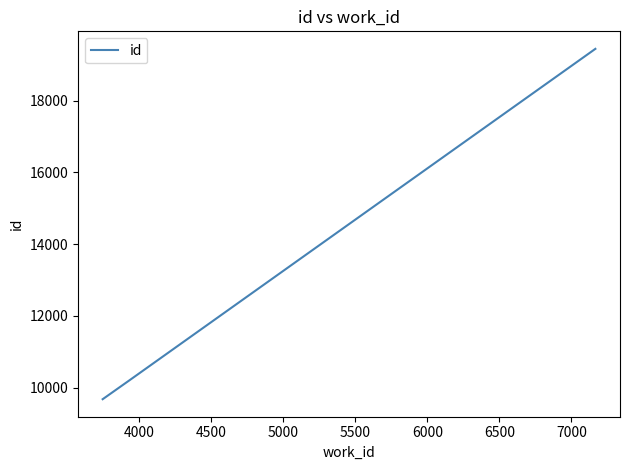

Reading left to right, what are all the values shown in this chart?

9676	10209	19447